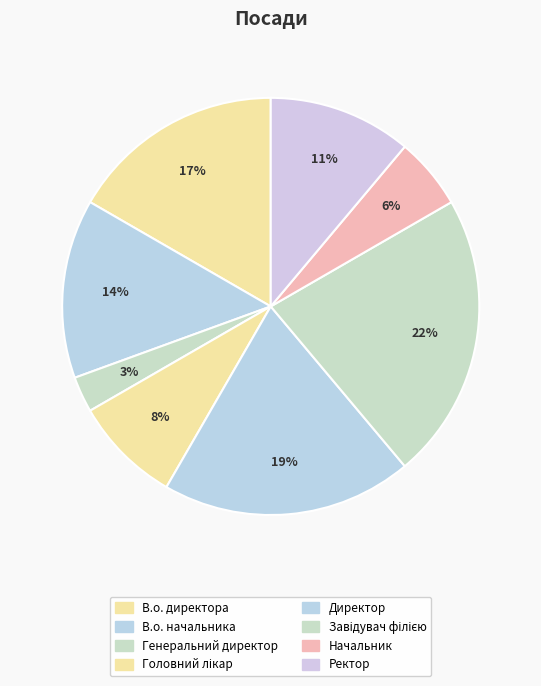

How many slices are in this pie chart?

8